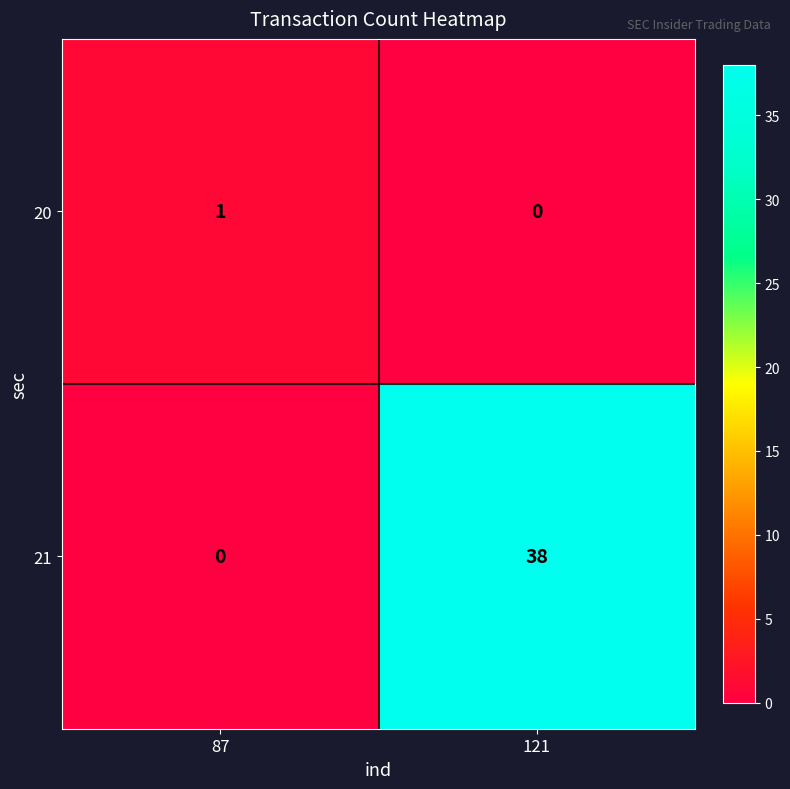

Which series changed the most between 87 and 121?

21